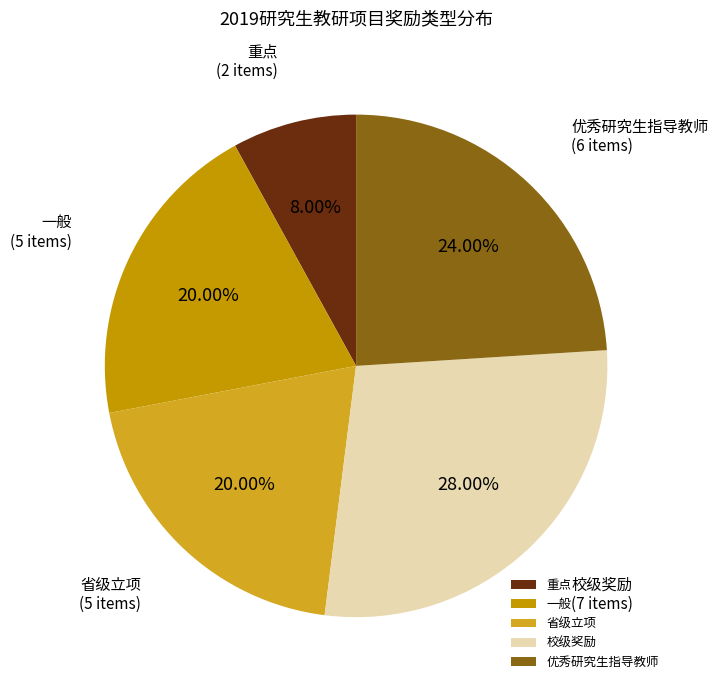

Combined, do 校级奖励 and 一般 account for over 50%?

No